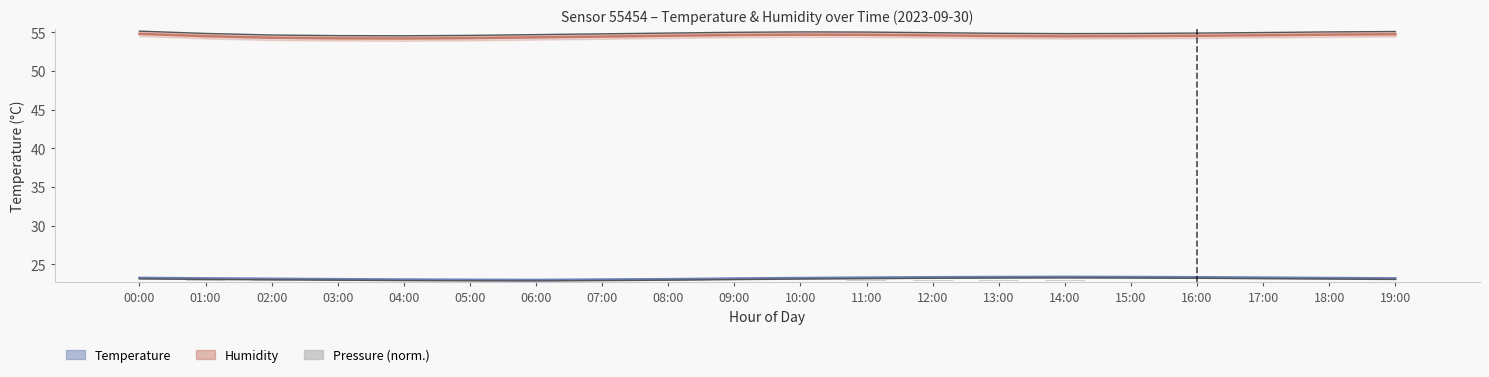

What is the label of the 10th bar from the right?

10:00